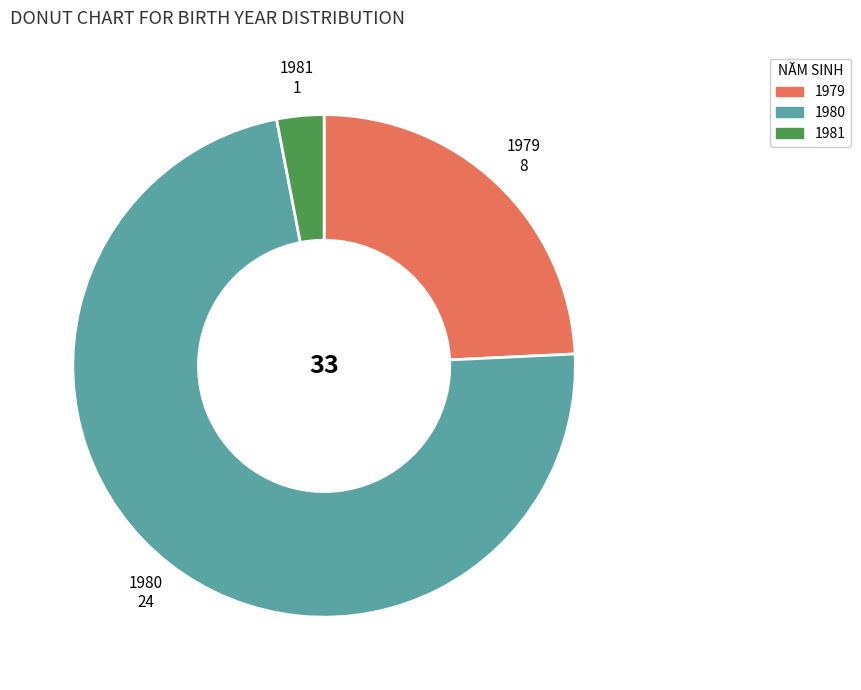

Rank the categories by value from lowest to highest.

1981, 1979, 1980